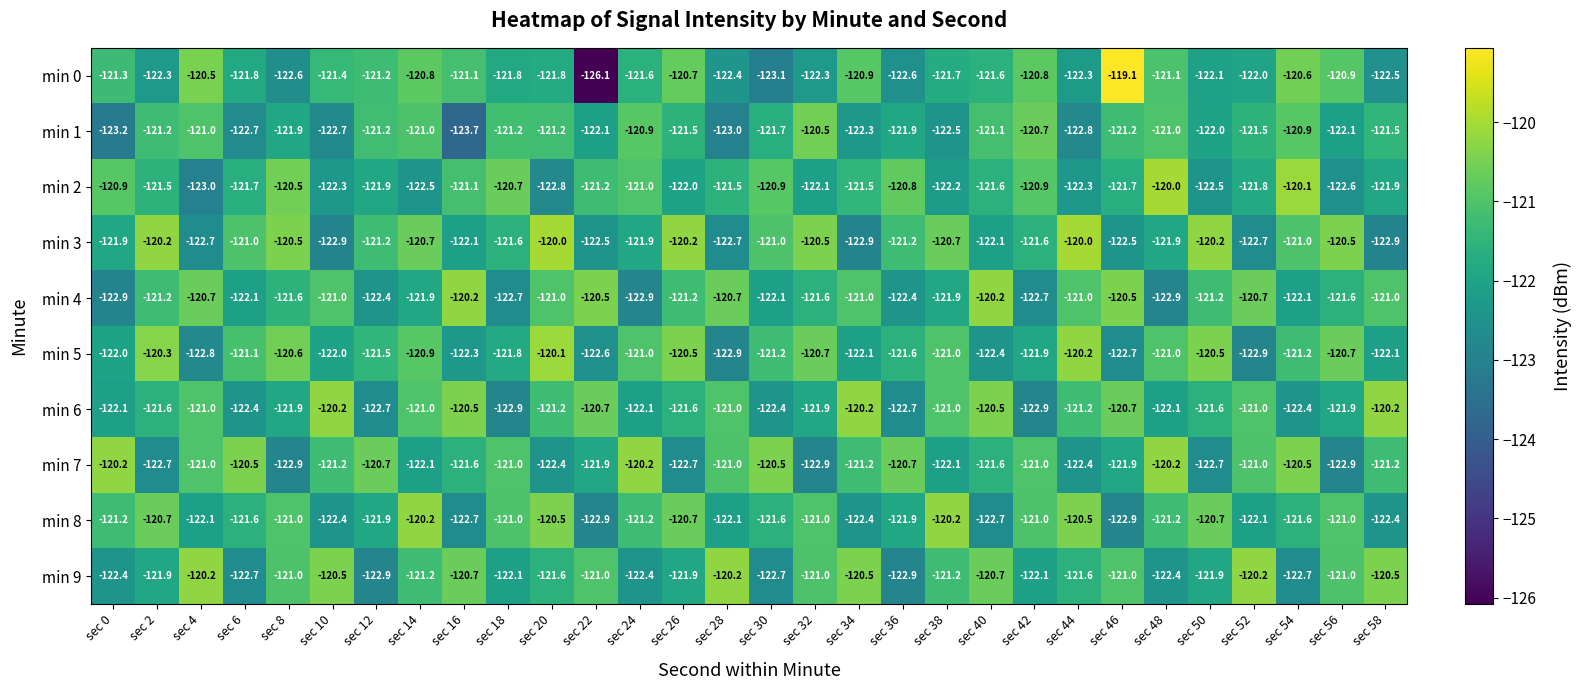

The min 1 series shows -187.4 at sec 4. True or false?

False